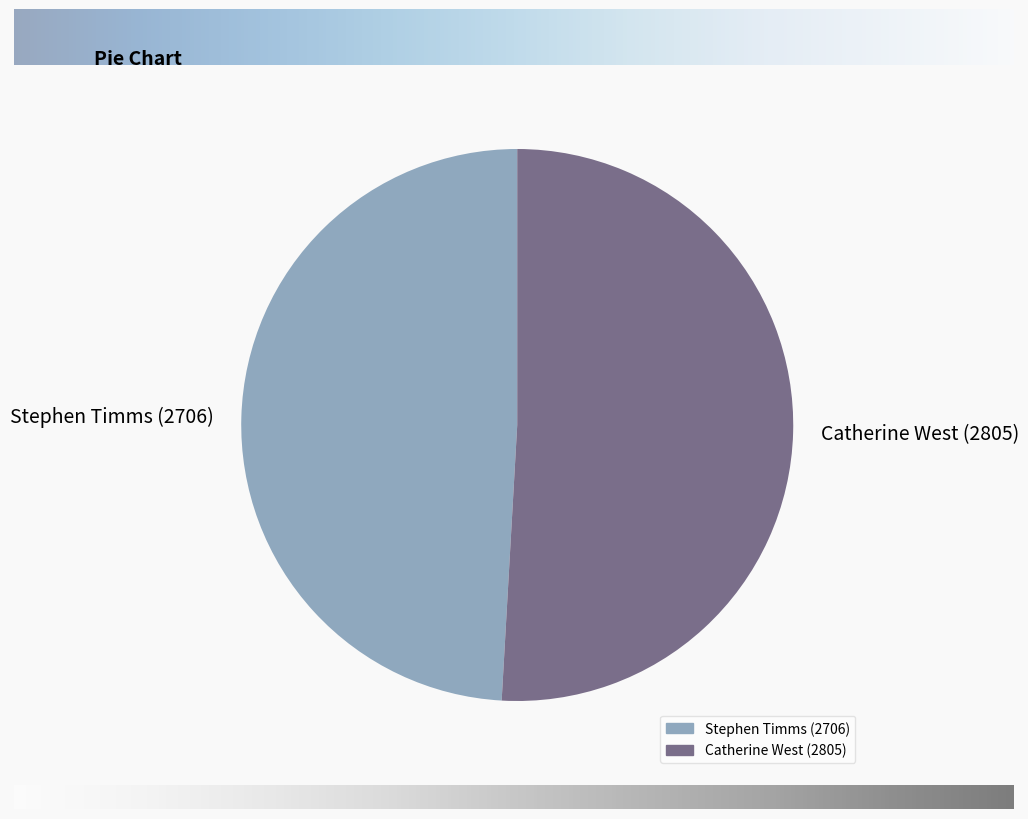

Approximately how many times larger is the value at Stephen Timms (2706) compared to Catherine West (2805)?

1.0